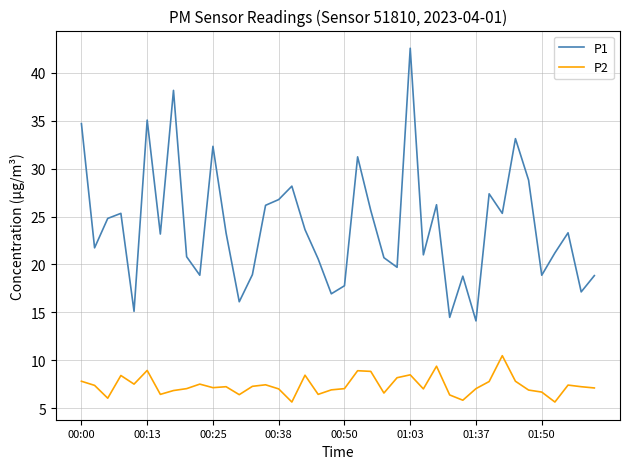

True or false: P2 and P1 intersect in this chart.

False